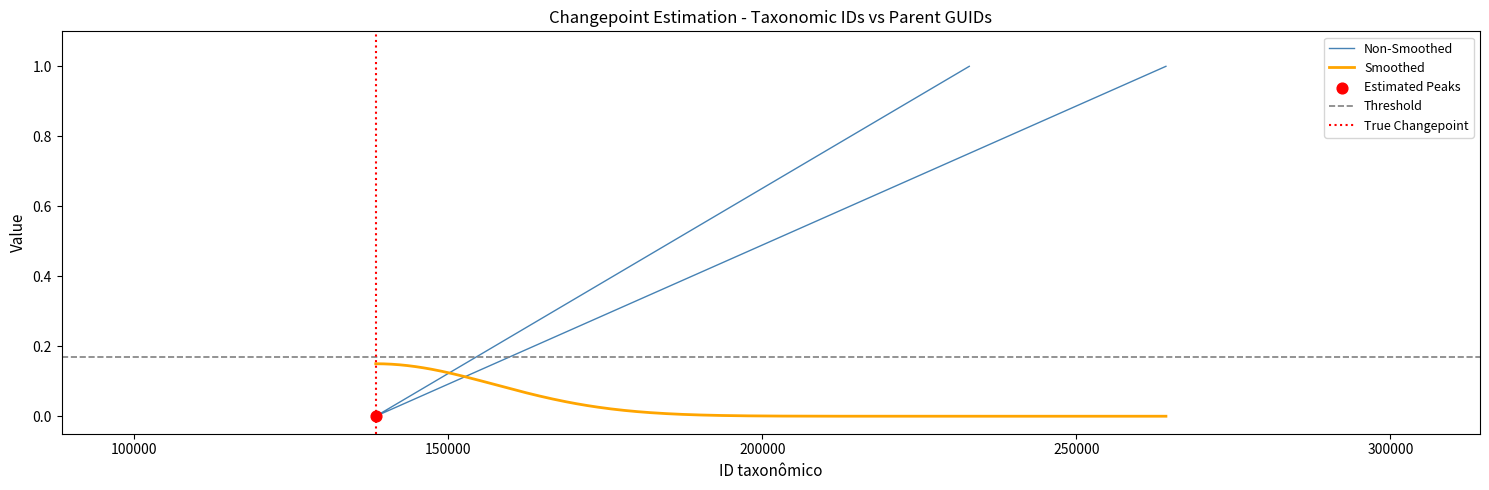

Which has a higher value, 264257 or 138458?

264257